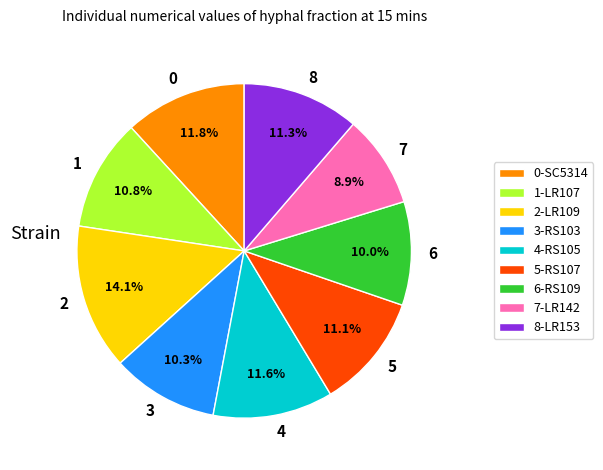

To the nearest percent, what is the average slice percentage?

11%